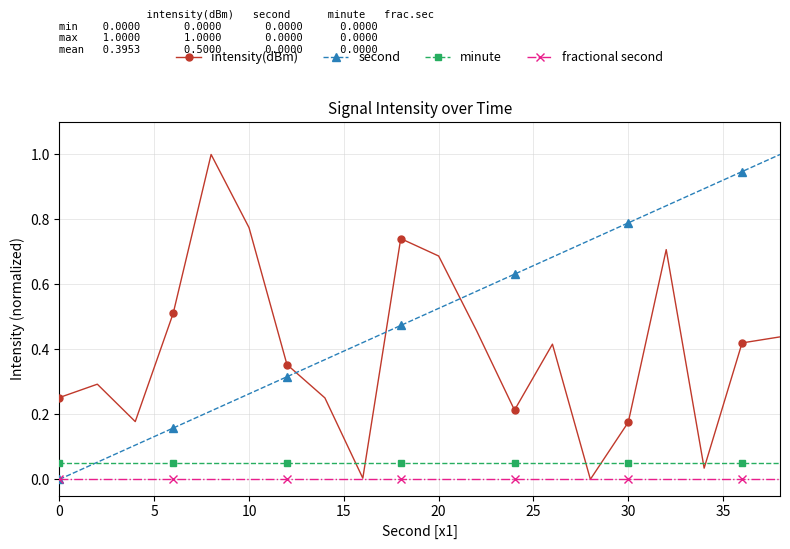

Which series has the largest total across all categories?

second